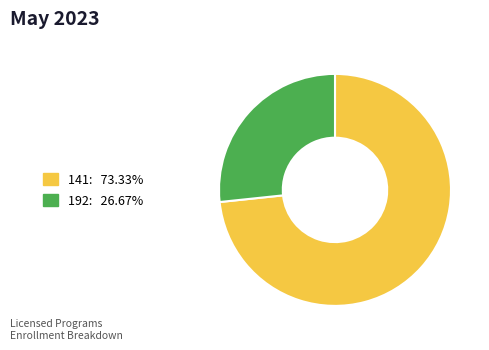

Rank the categories by value from lowest to highest.

192, 141